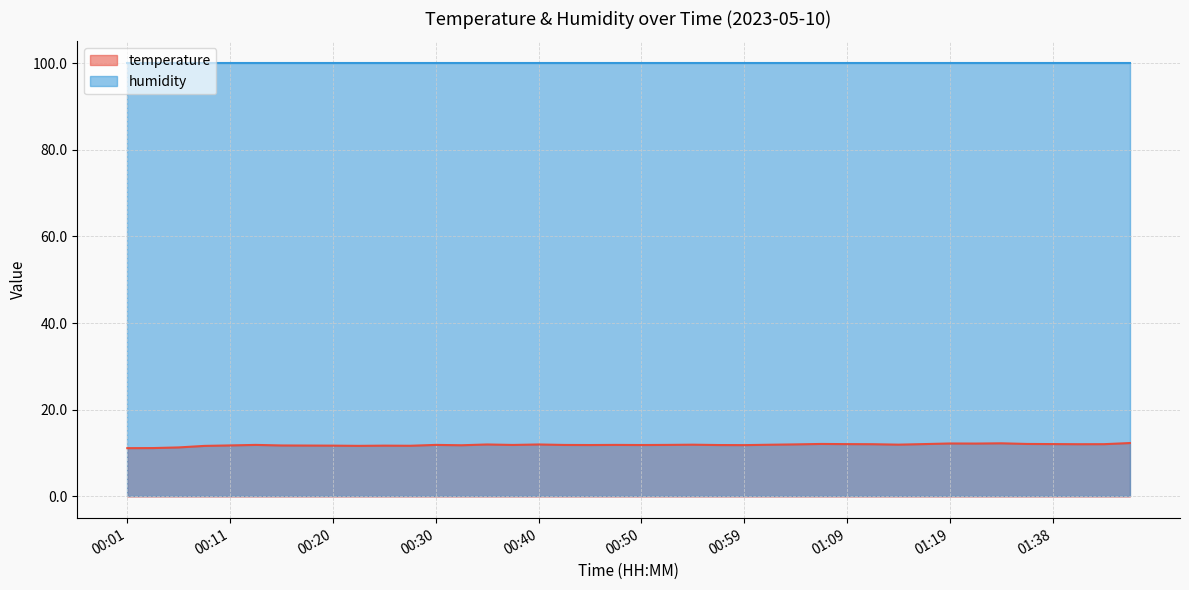

Rank the categories by value from lowest to highest.

00:01, 00:03, 00:06, 00:08, 00:23, 00:28, 00:20, 00:25, 00:18, 00:16, 00:11, 00:33, 00:59, 00:45, 00:50, 00:57, 00:37, 00:42, 00:13, 00:30, 00:47, 00:52, 01:02, 00:54, 01:14, 00:35, 00:40, 01:04, 01:11, 01:41, 01:46, 01:09, 01:16, 01:38, 01:07, 01:35, 01:30, 01:19, 01:32, 01:49